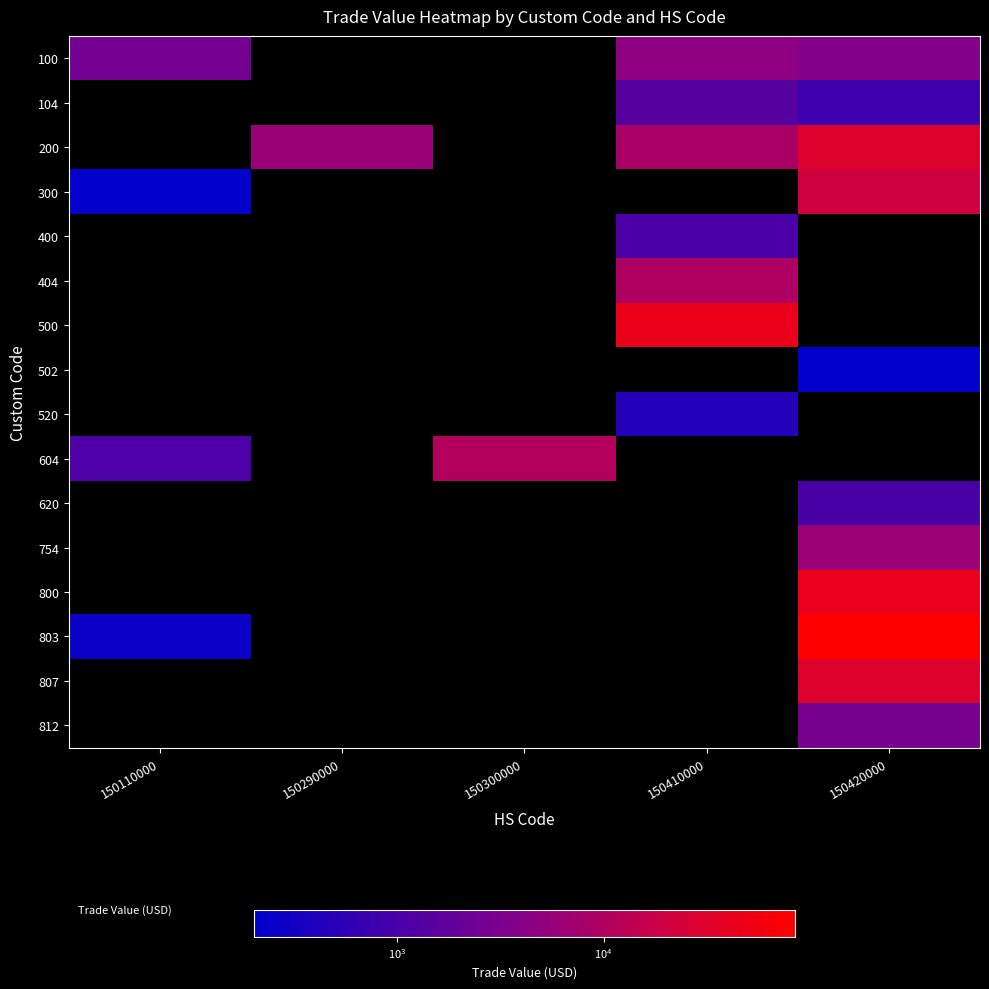

At which category is the sum across all series the highest?

150420000